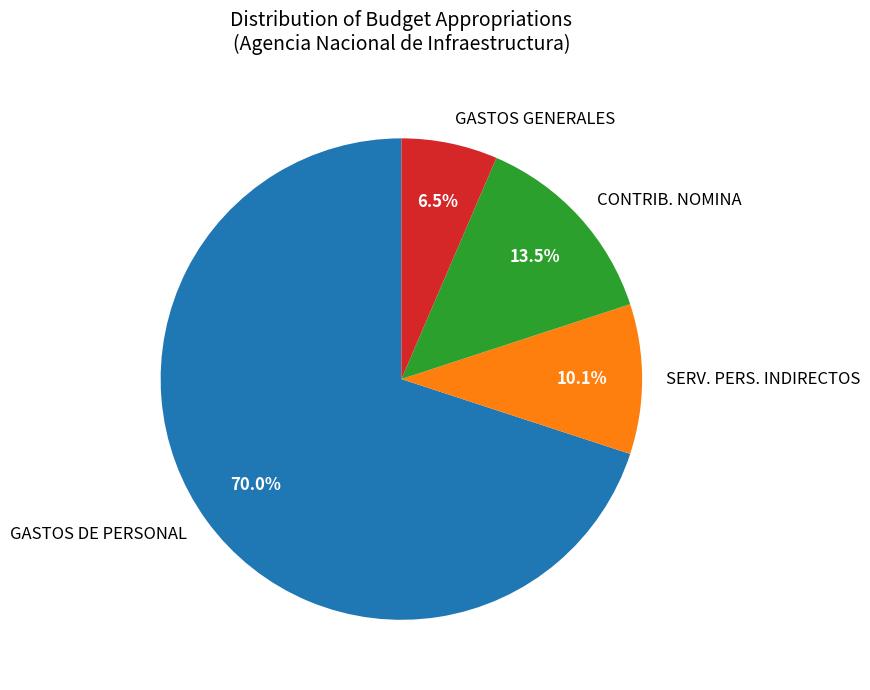

Combined, do GASTOS DE PERSONAL and CONTRIB. NOMINA account for over 50%?

Yes